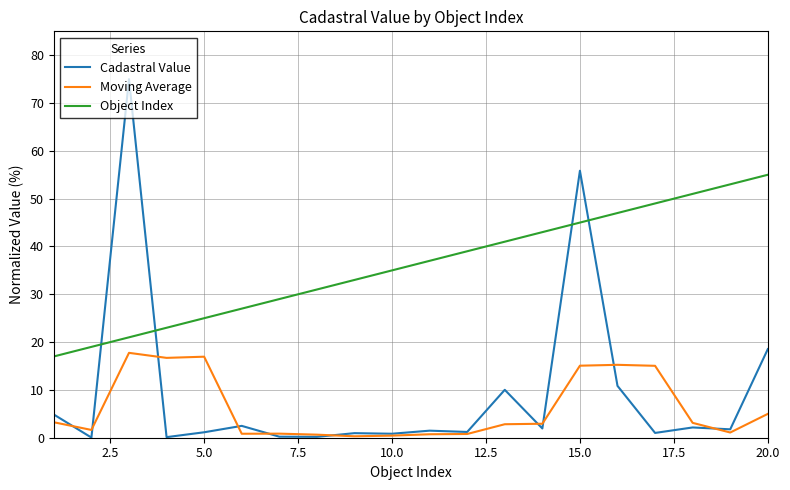

Which series has the largest total across all categories?

Object Index